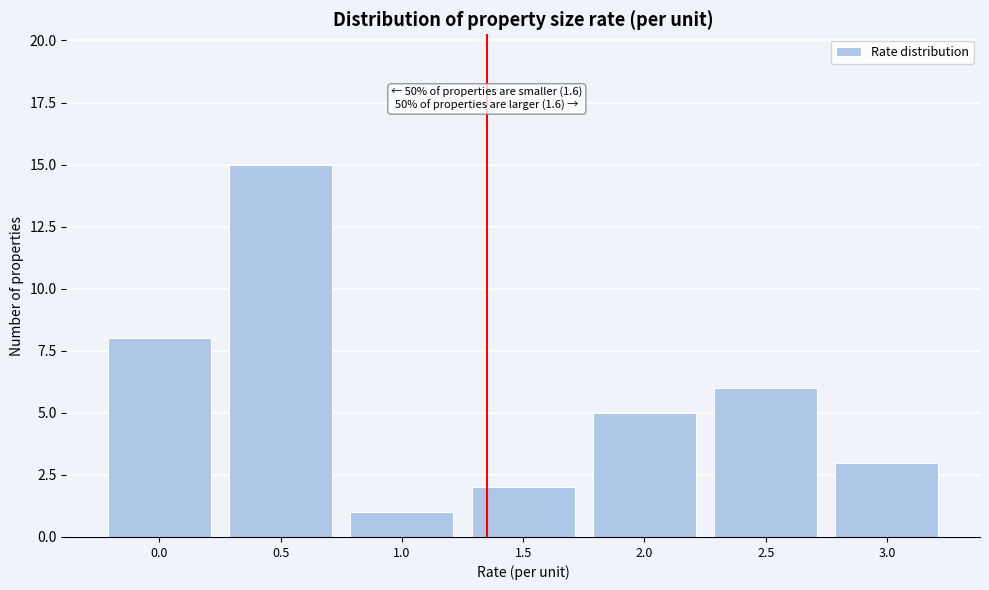

Reading left to right, extract all data points from this chart.

0.0=8	0.5=15	1.0=1	1.5=2	2.0=5	2.5=6	3.0=3